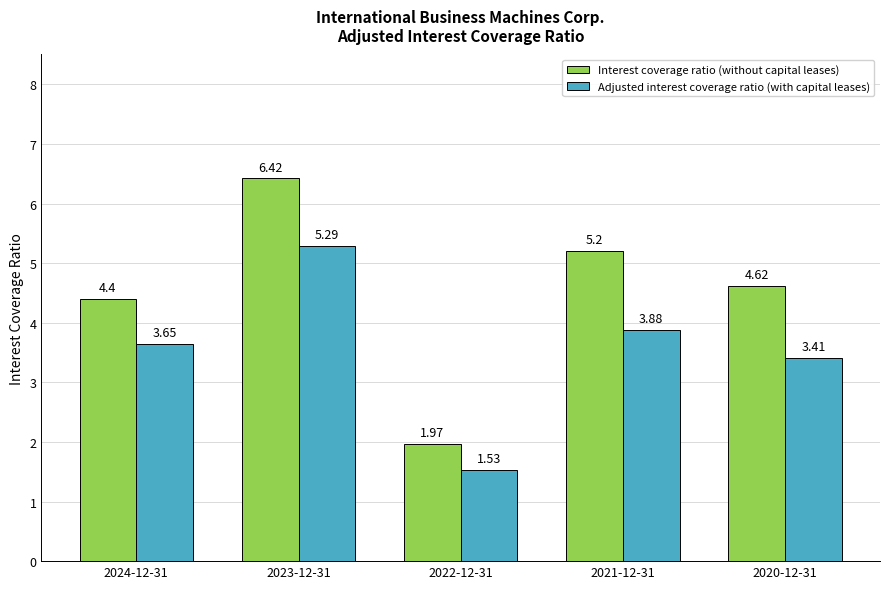

How many groups of bars are there?

5